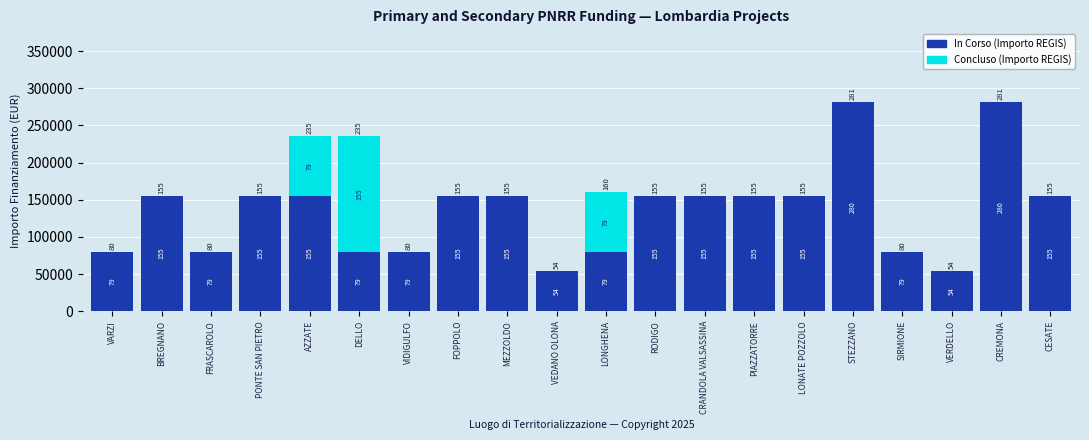

What is the label of the 13th bar from the right?

FOPPOLO